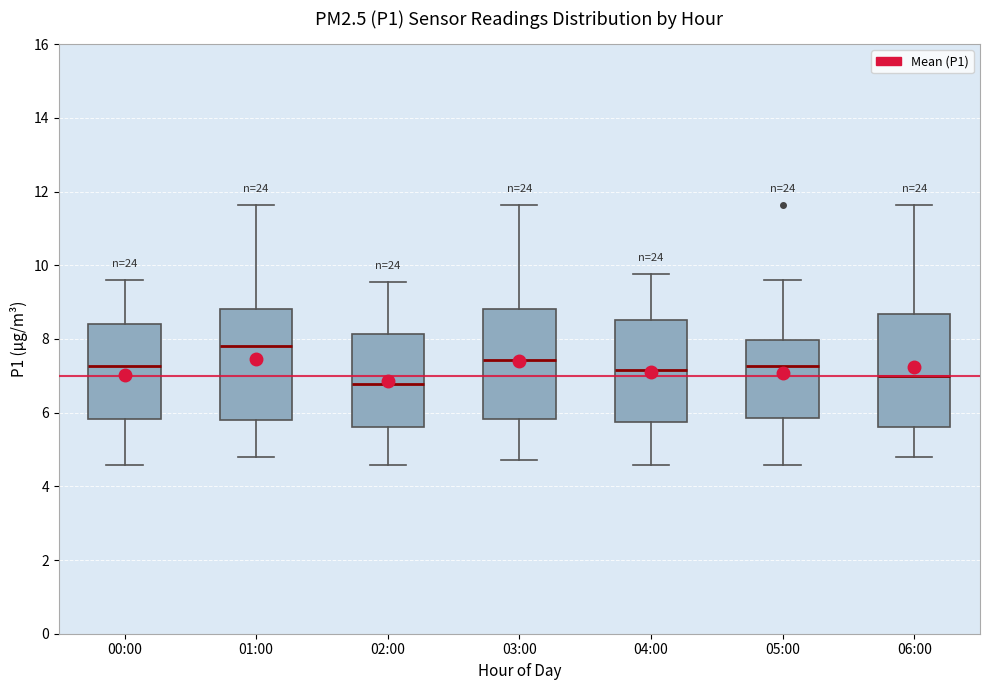

Where is the lower edge of the box for 00:00 on the y-axis? The values are not printed on the chart, so give them approximately, as read against the axis.

5.8